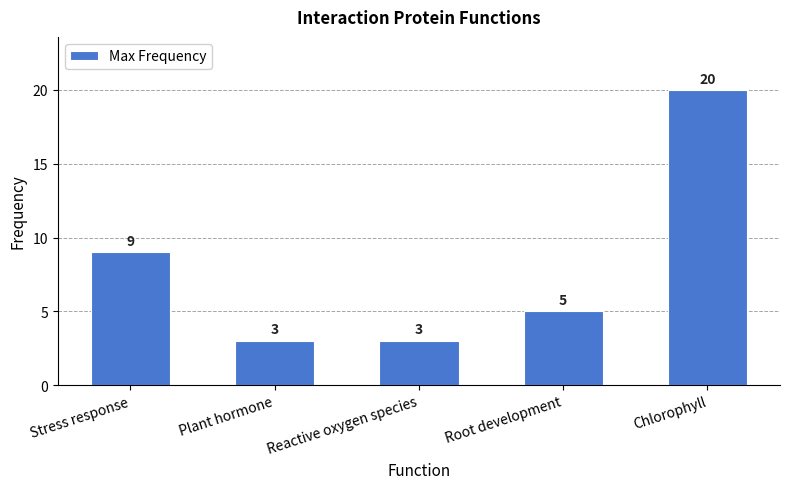

True or false: the data shows 1 at Reactive oxygen species.

False